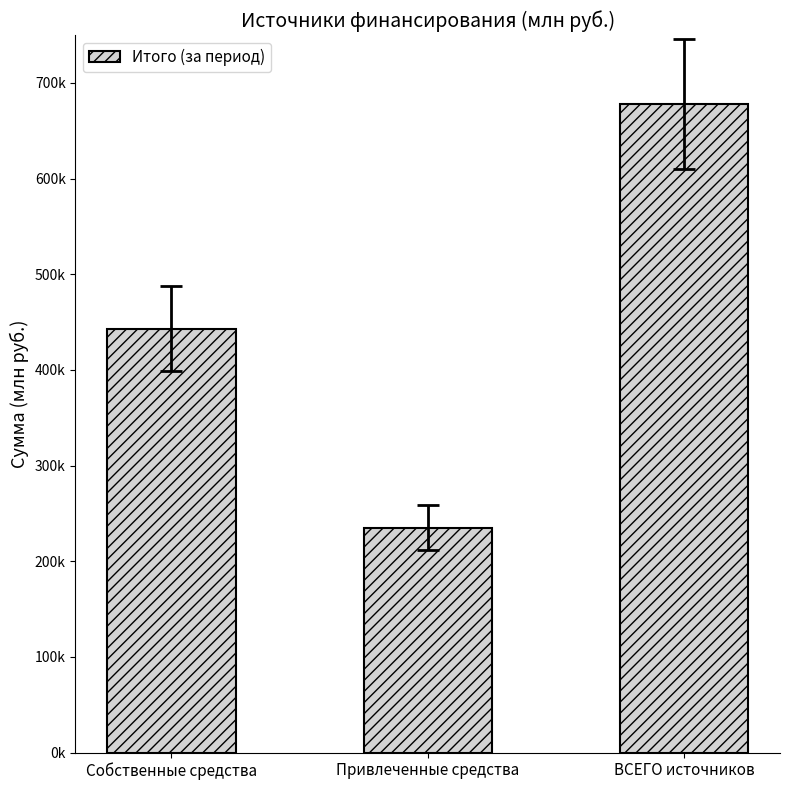

The chart shows a value of 234946.2 at Привлеченные средства. True or false?

True